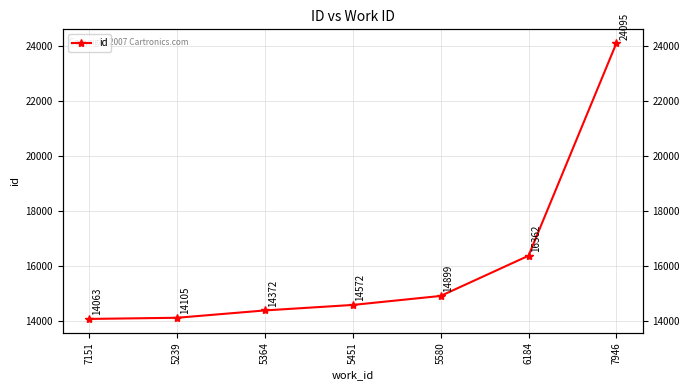

Is it true that the value at 6184 is 16362?

True